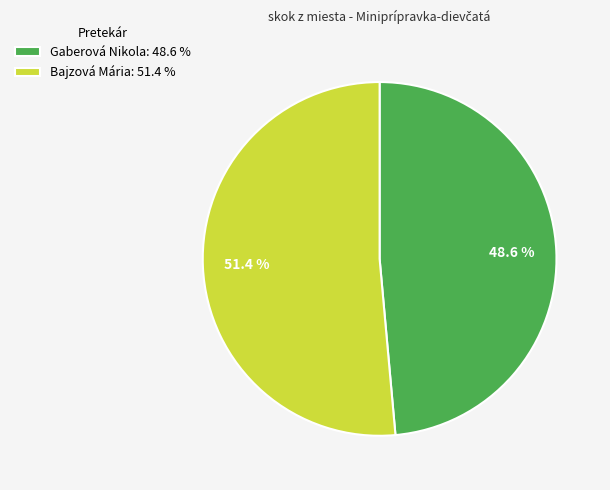

Rank the categories by value from highest to lowest.

Bajzová Mária, Gaberová Nikola